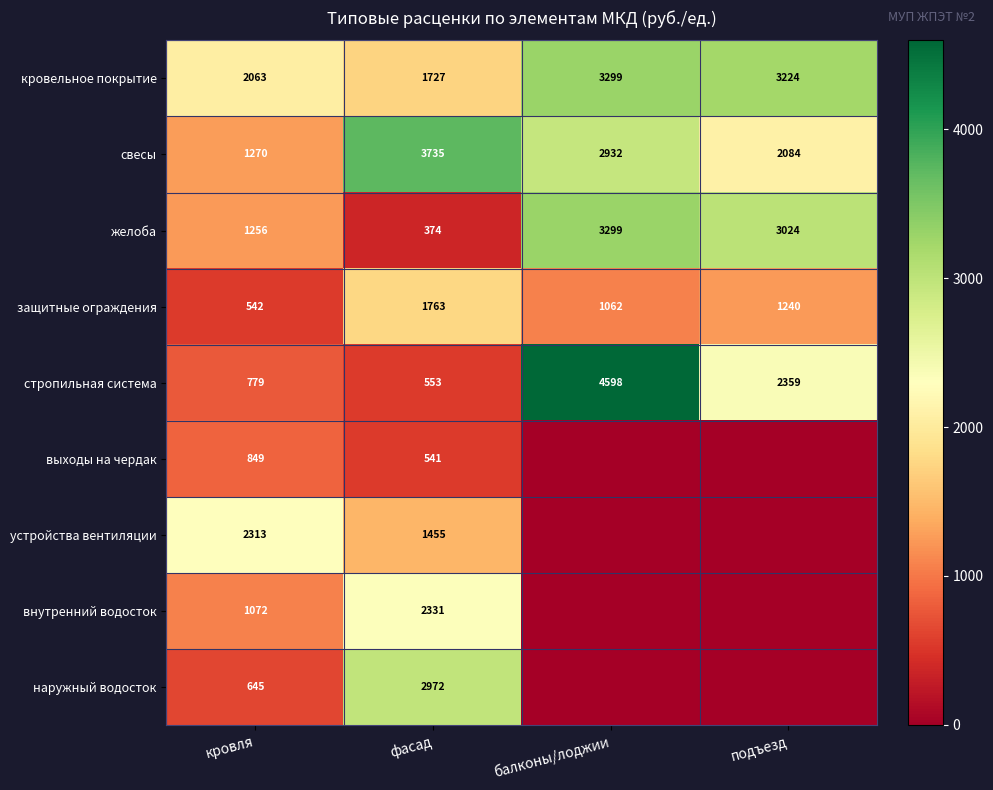

The value of желоба at балконы/лоджии is 2285. True or false?

False